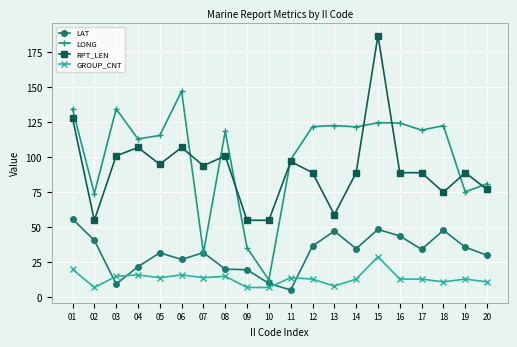

What is the spread (max minus min) of values at 08?

103.5